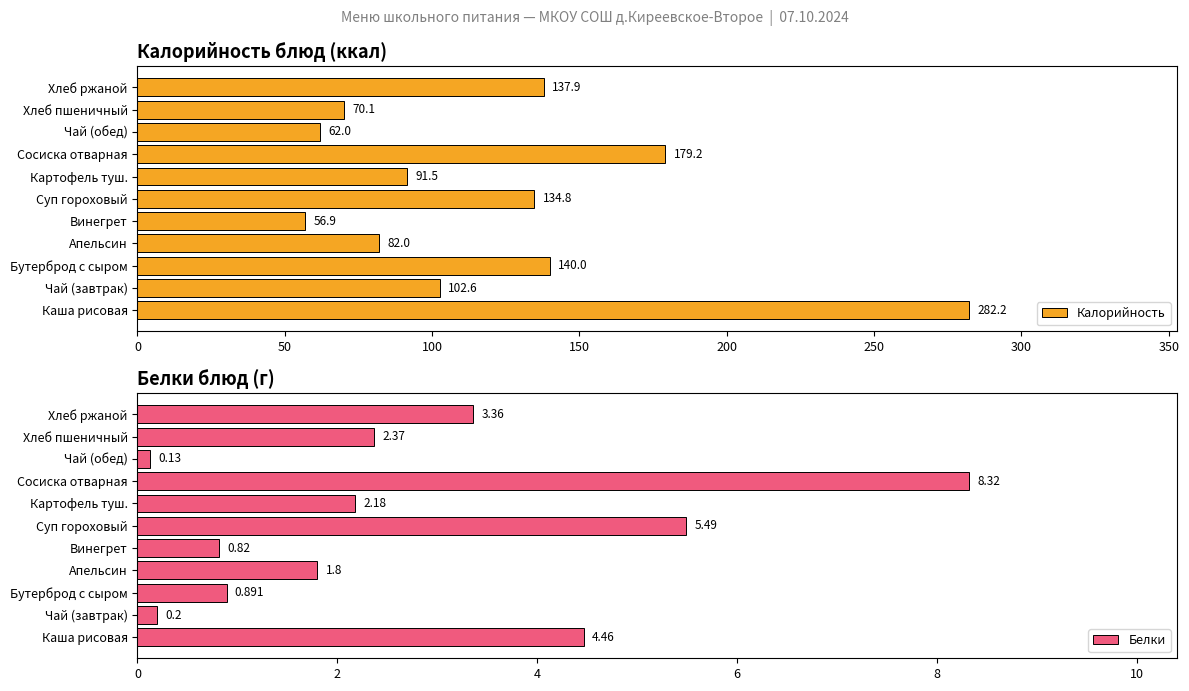

Rank the categories by Калорийность value from highest to lowest.

Каша рисовая, Сосиска отварная, Бутерброд с сыром, Хлеб ржаной, Суп гороховый, Чай (завтрак), Картофель туш., Апельсин, Хлеб пшеничный, Чай (обед), Винегрет